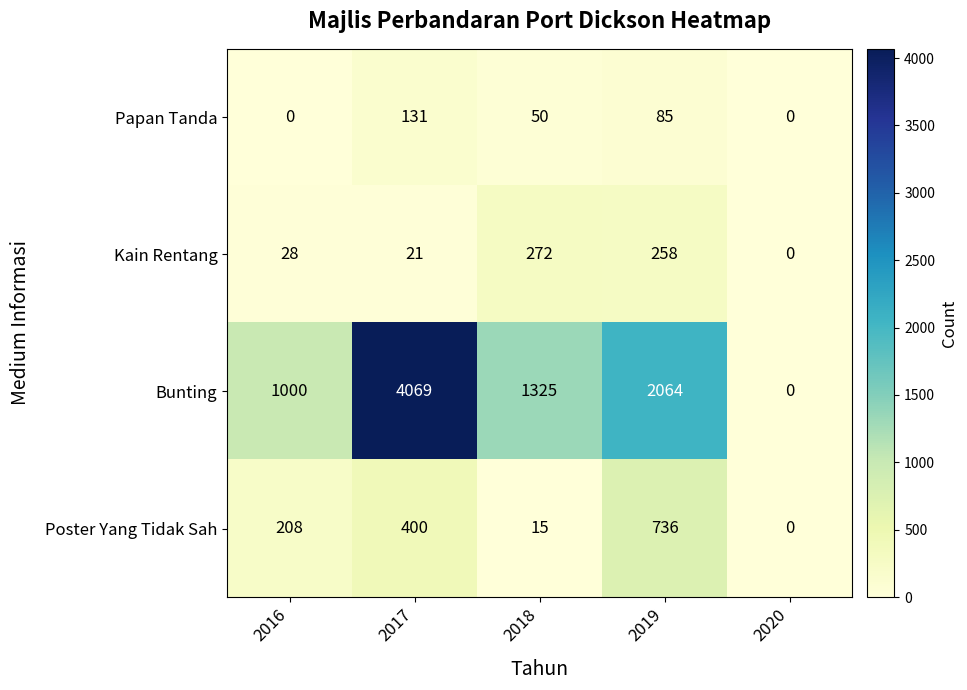

How many distinct data groups are displayed?

4